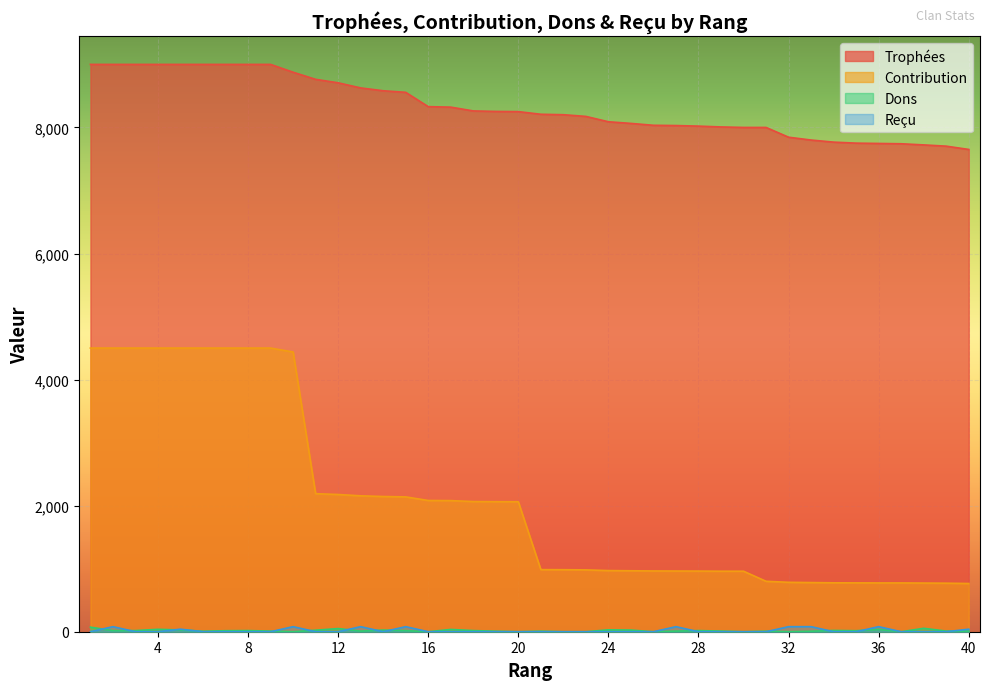

At which category does Dons reach its first local peak?

4